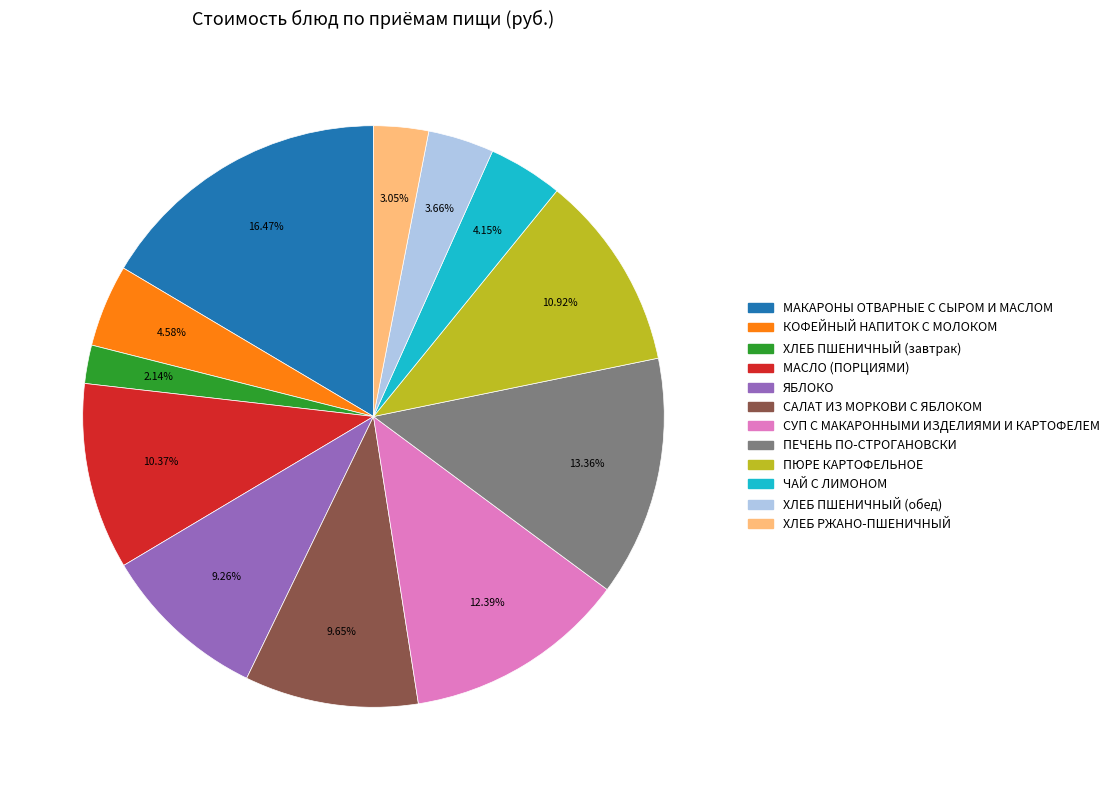

What is the smallest slice in the pie chart?

ХЛЕБ ПШЕНИЧНЫЙ (завтрак)